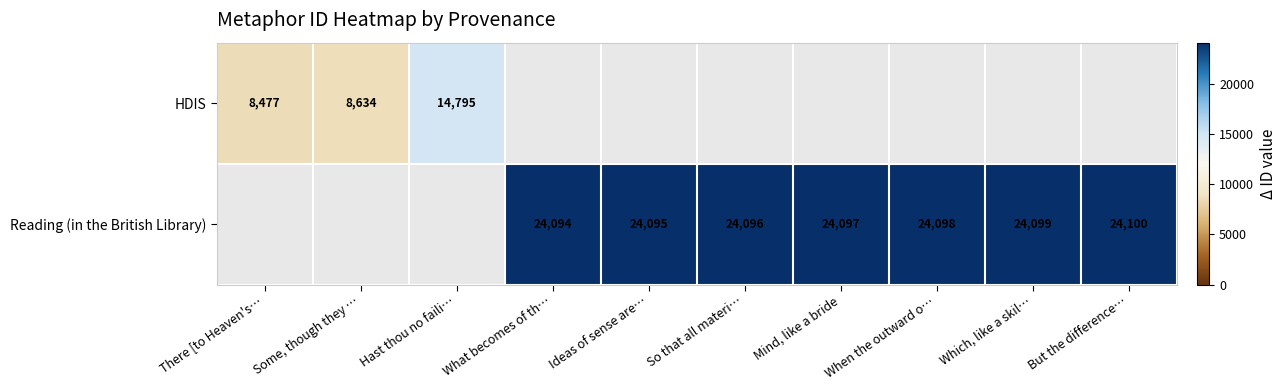

True or false: Reading (in the British Library) has a value of 39982 at When the outward o….

False